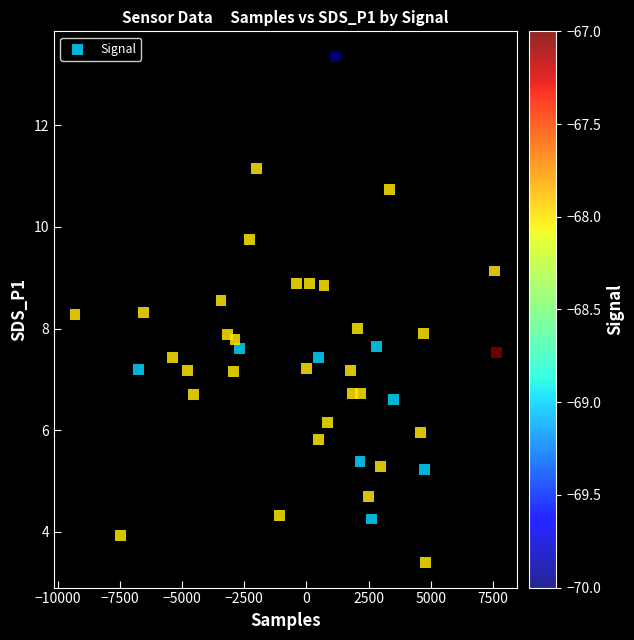

What is the range of X values (max minus min)?

16945.0